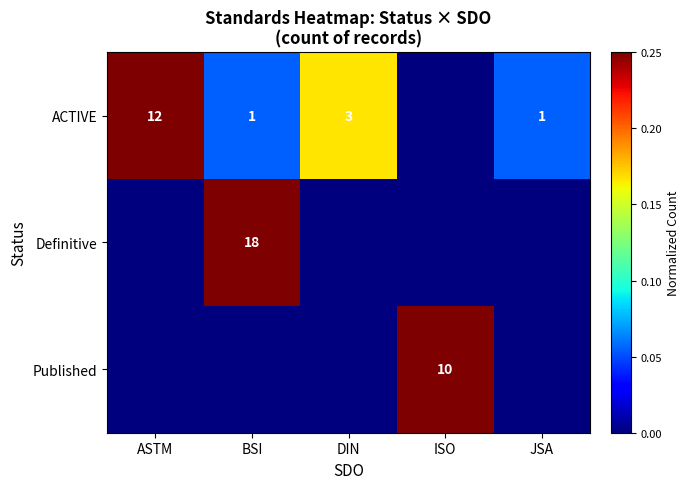

The value of ACTIVE at BSI is 2. True or false?

False